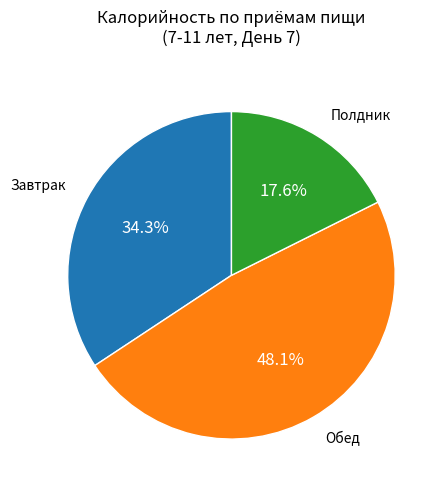

Is there a majority slice in this chart?

No